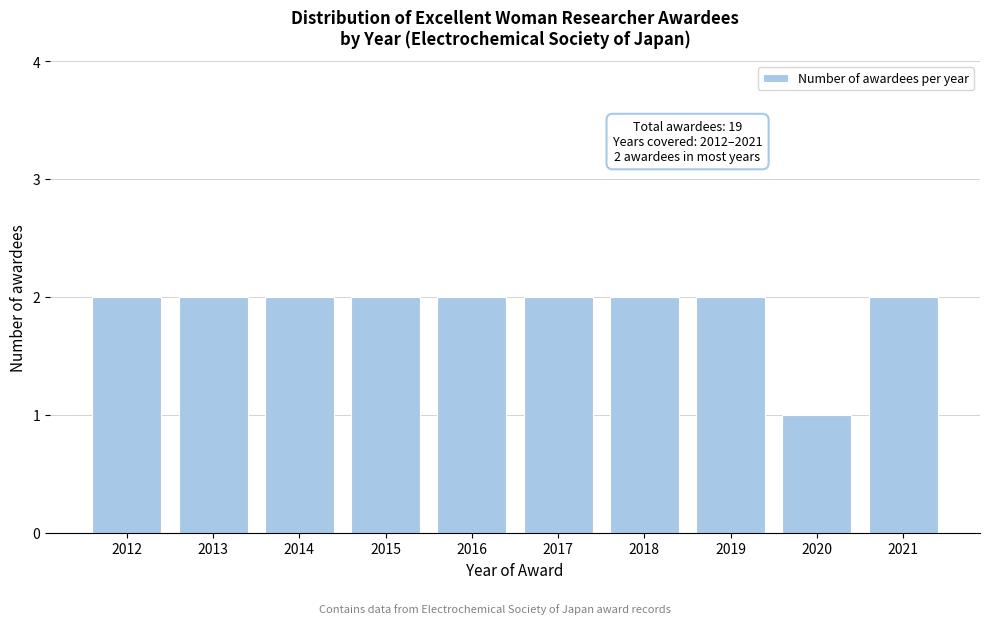

Reading right to left, transcribe all the data shown in this chart.

2021=2	2020=1	2019=2	2018=2	2017=2	2016=2	2015=2	2014=2	2013=2	2012=2